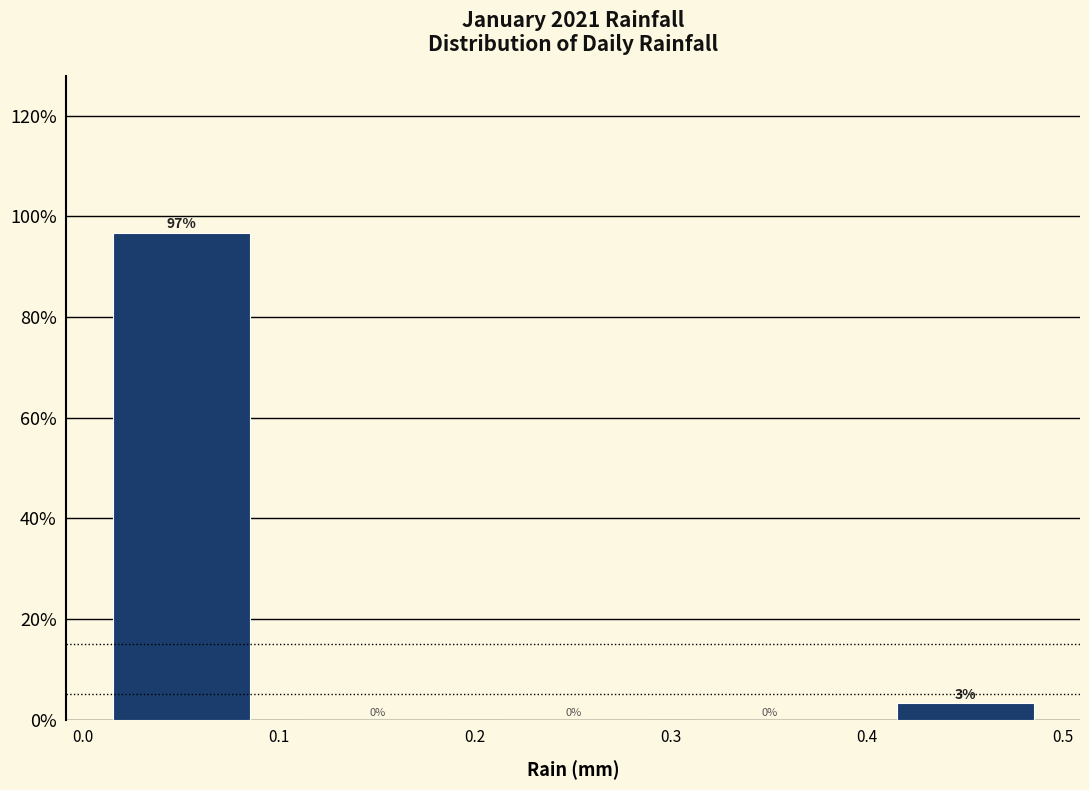

Which range on the x-axis has the tallest bar?

0.0 to 0.1